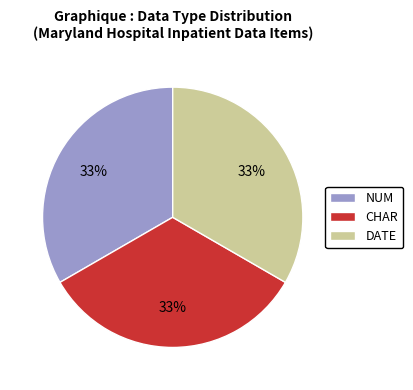

Count the number of slices in the pie.

3